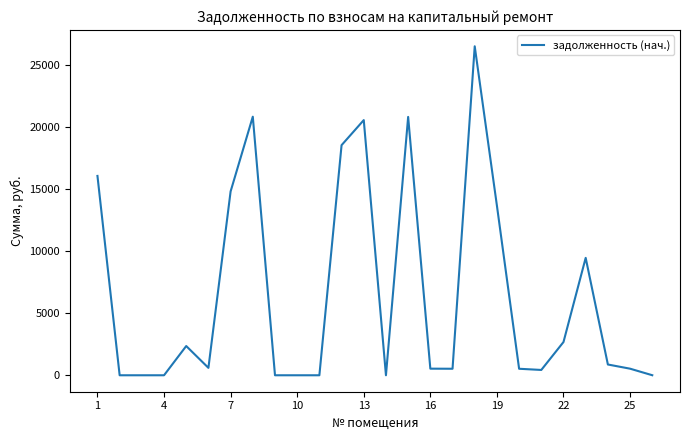

What is the maximum value shown in the chart?

26544.9